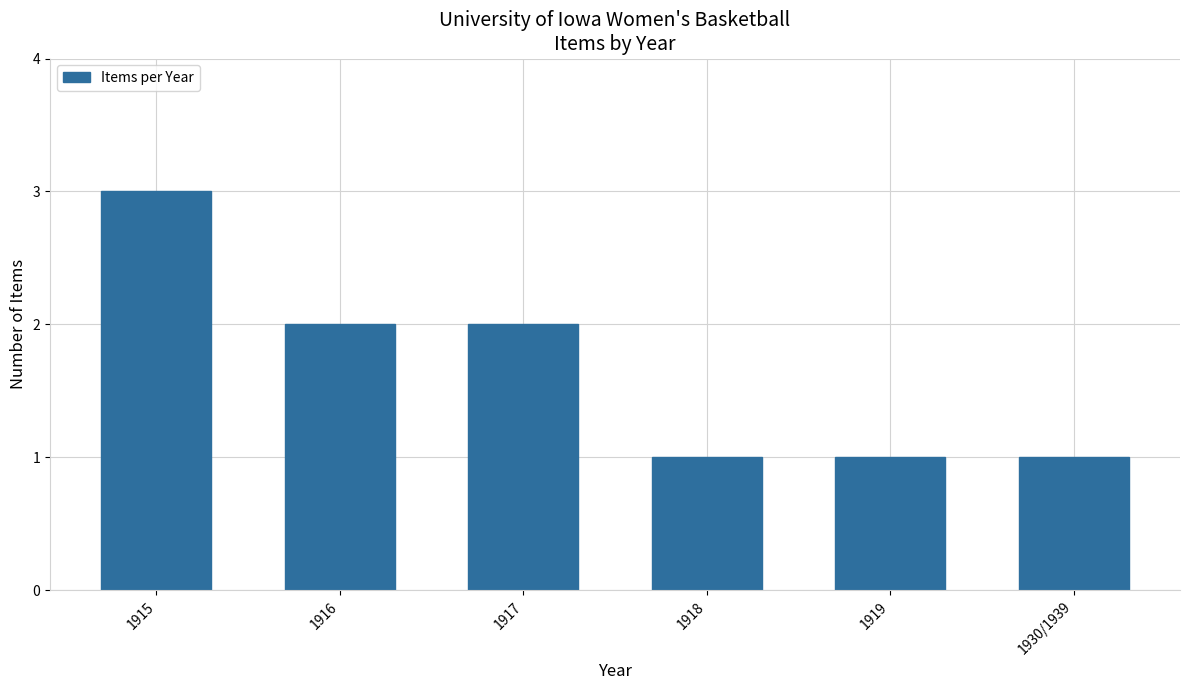

Approximately how many times larger is the value at 1918 compared to 1930/1939?

1.0